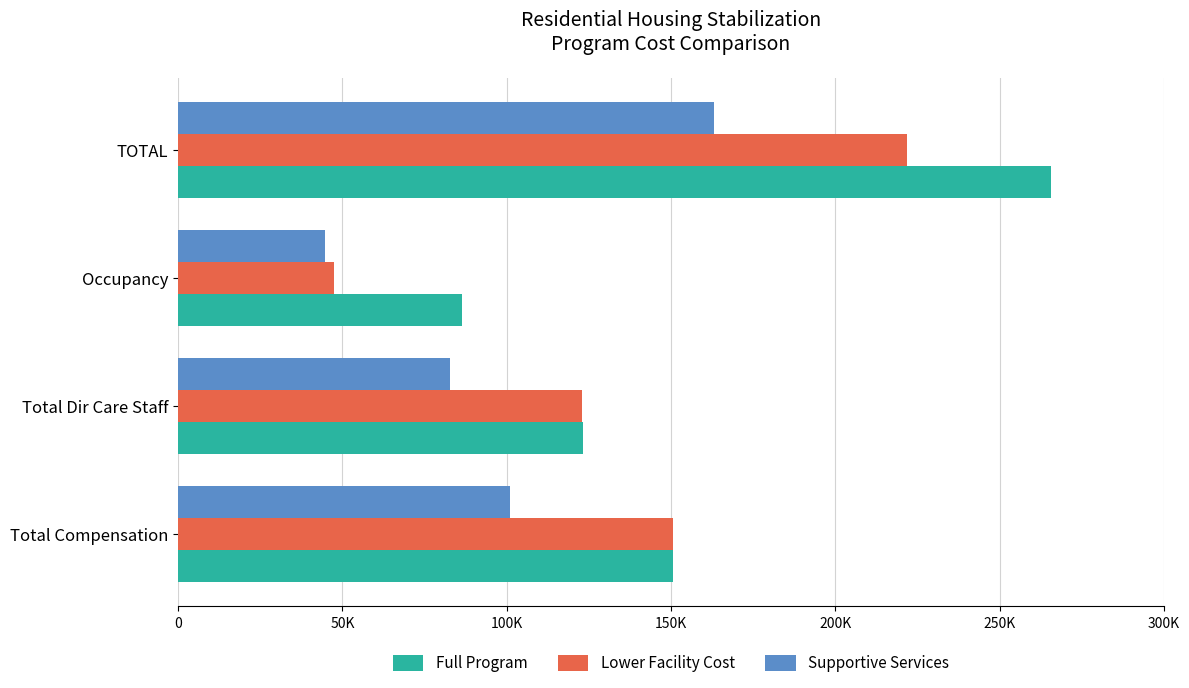

Reading right to left, transcribe all the data shown in this chart.

Full Program: 265553.8	86466.2	123158.7	150635.4
Lower Facility Cost: 221845.4	47593.2	123034.1	150483.0
Supportive Services: 163192.1	44585.9	82676.3	101121.4